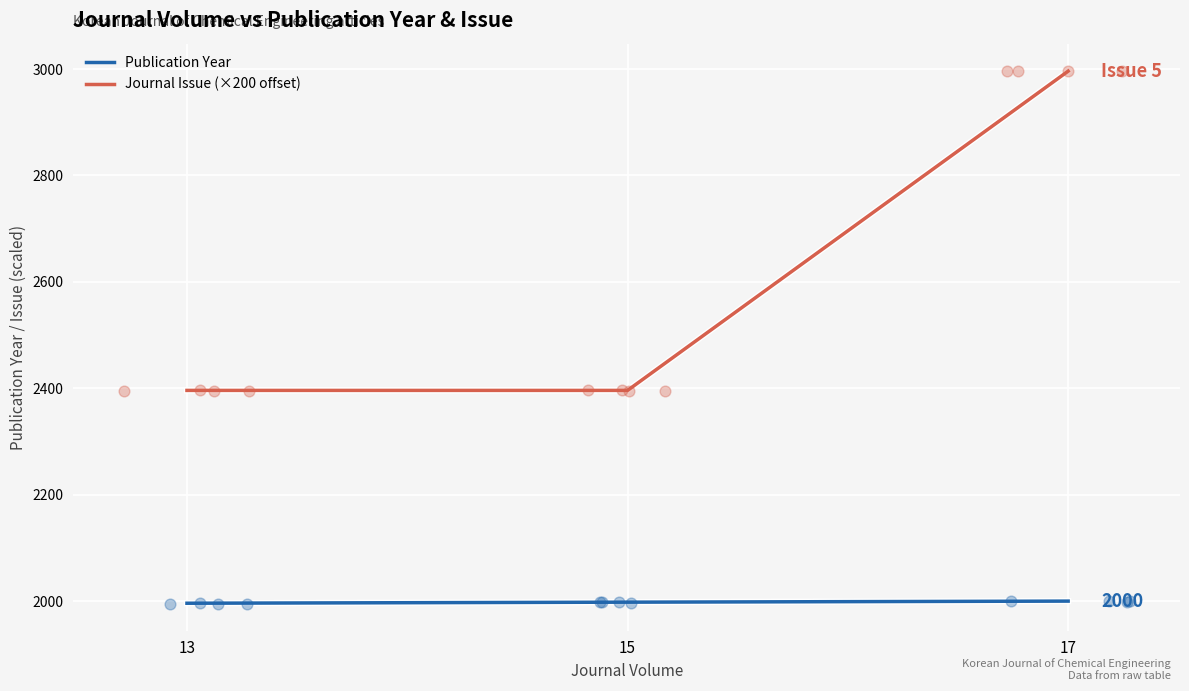

At which category is the sum across all series the highest?

17